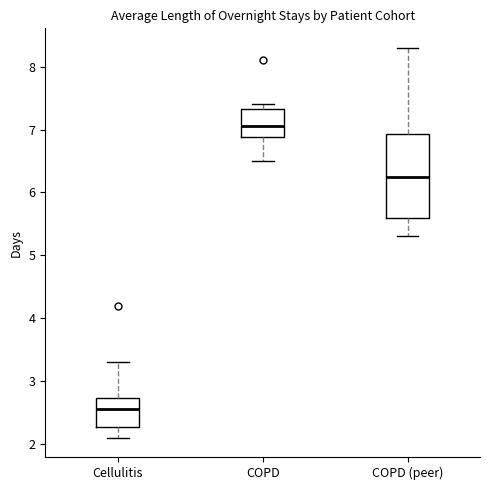

Which box has the highest median line?

COPD